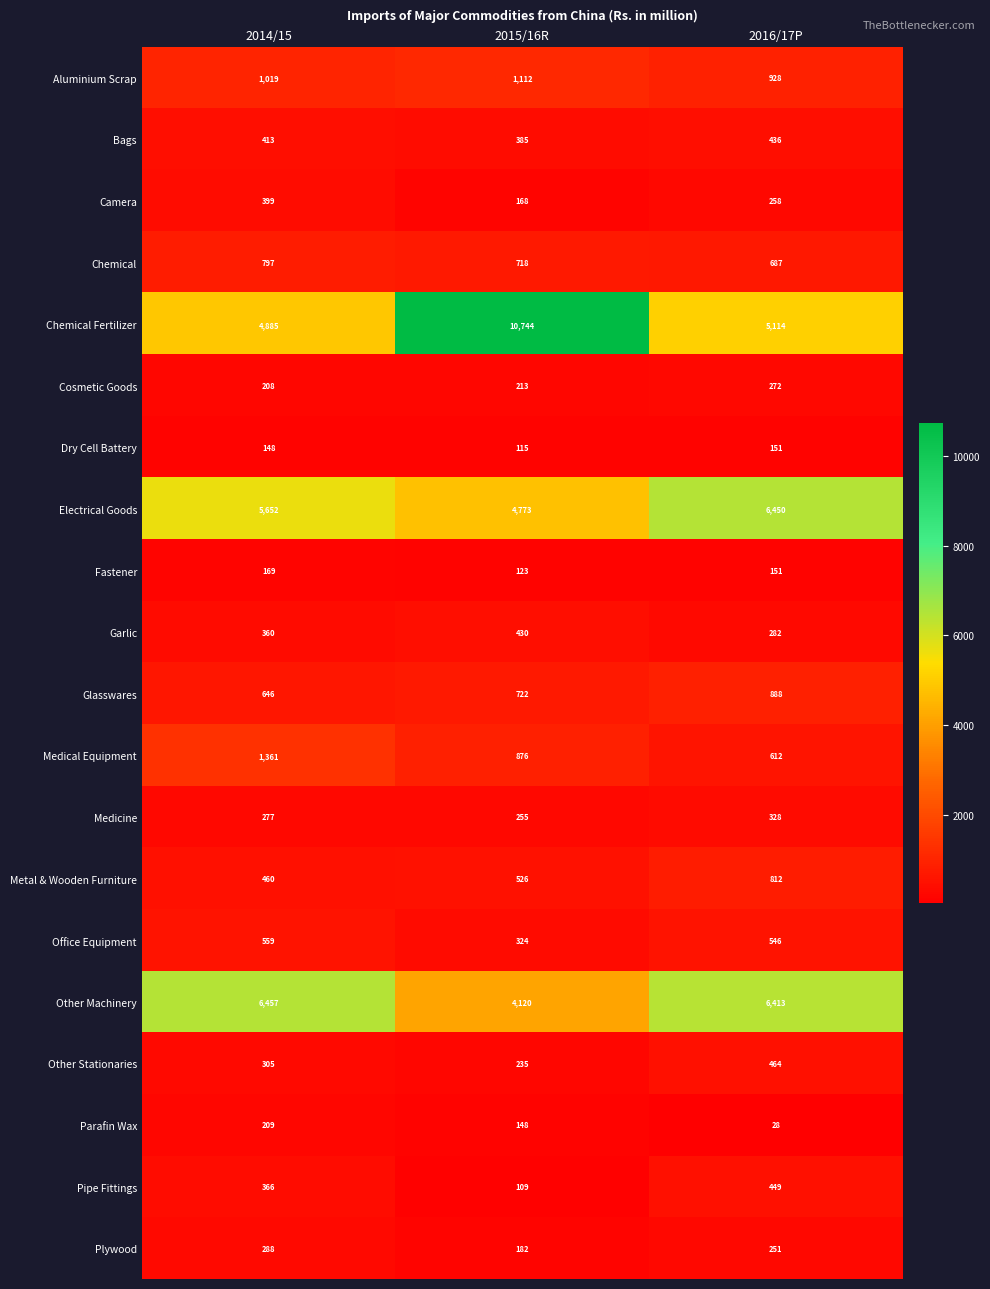

Rank the series by their maximum value, from lowest to highest.

Dry Cell Battery, Fastener, Parafin Wax, Cosmetic Goods, Plywood, Medicine, Camera, Garlic, Bags, Pipe Fittings, Other Stationaries, Office Equipment, Chemical, Metal & Wooden Furniture, Glasswares, Aluminium Scrap, Medical Equipment, Electrical Goods, Other Machinery, Chemical Fertilizer